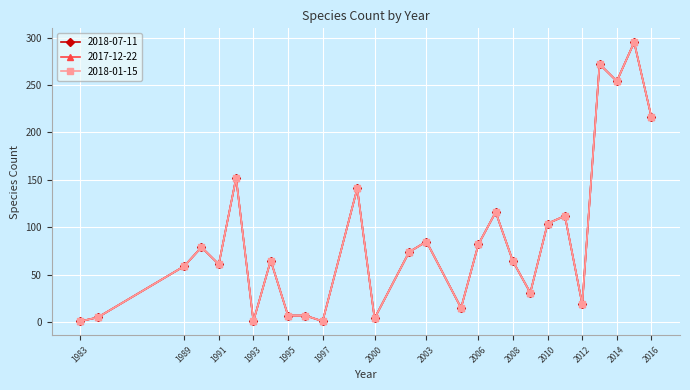

Is this an area chart (filled region under the line)?

No